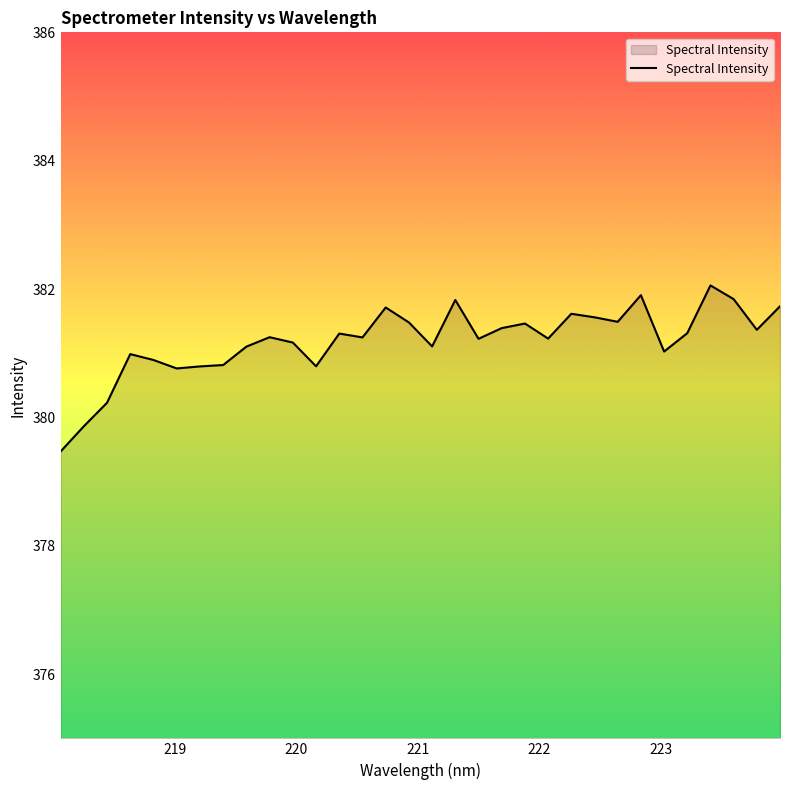

What is the difference between the maximum and minimum values?

2.6